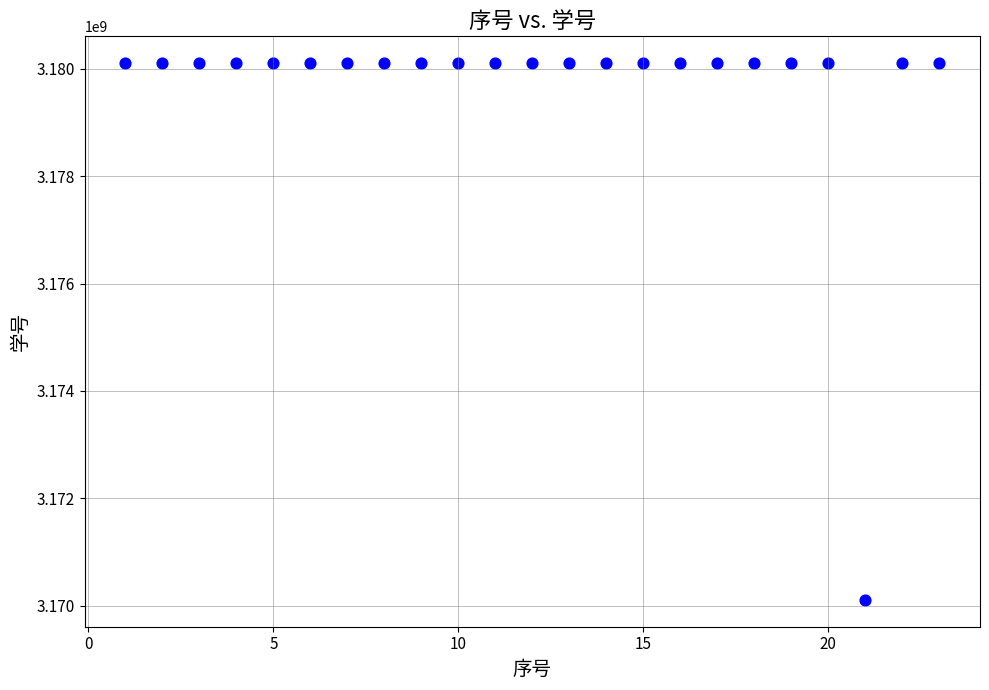

What is the range of Y values (max minus min)?

10001222